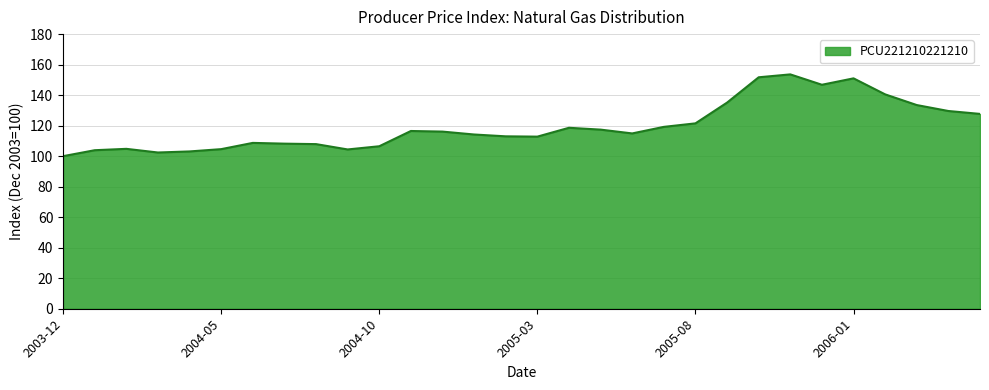

What is the greatest value displayed?

153.6